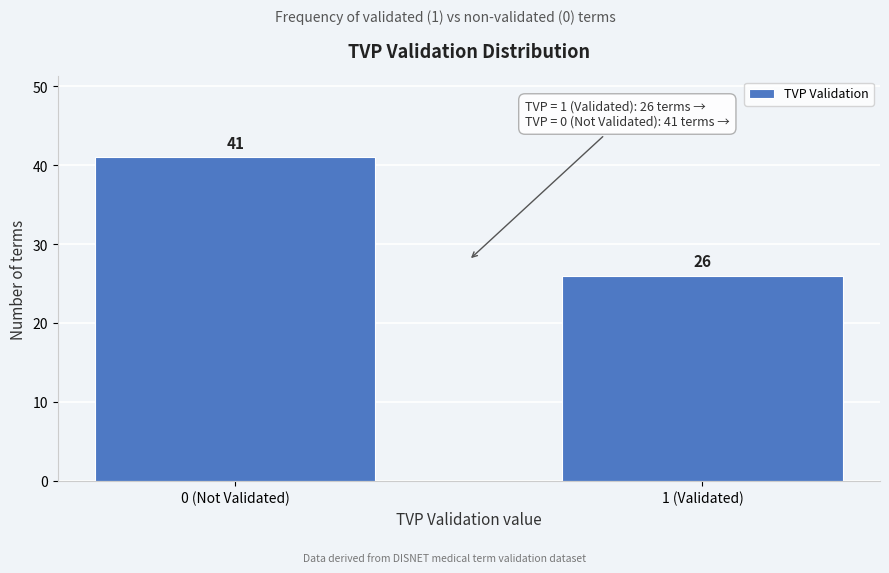

Reading left to right, extract all data points from this chart.

41	26